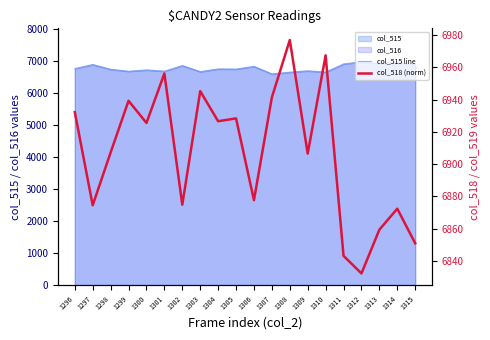

What is the maximum value for col_515 line?

6977.0